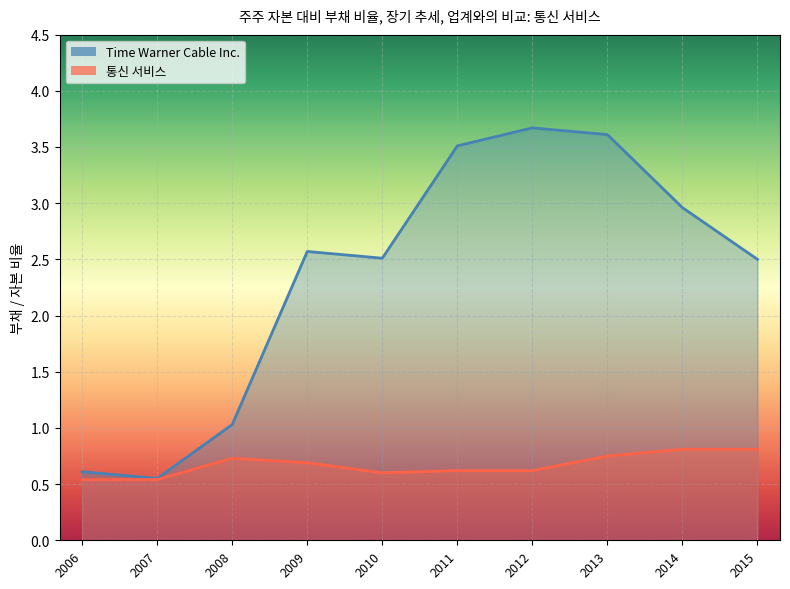

Which has a higher value, 2007 or 2008?

2008